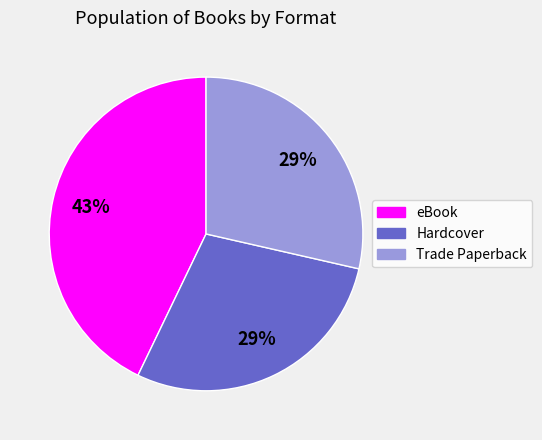

The eBook slice represents 48% of the pie. True or false?

False